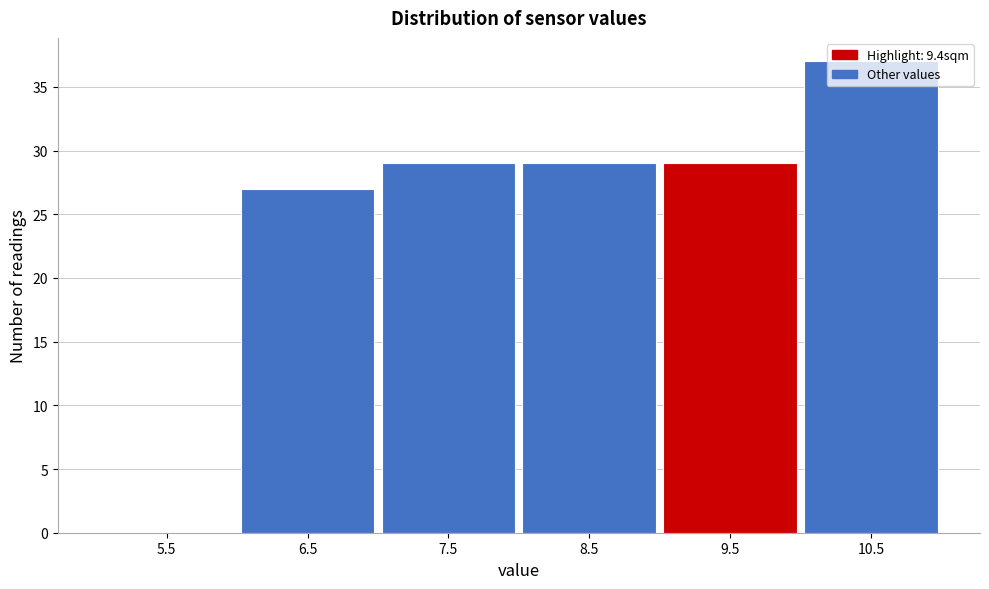

Reading left to right, transcribe this chart: for each bar, give the range it covers on the x-axis and its height. The values are not printed on the chart, so give them approximately, as read against the axis.

5 to 6: 0
6 to 7: 27
7 to 8: 29
8 to 9: 29
9 to 10: 29
10 to 11: 37